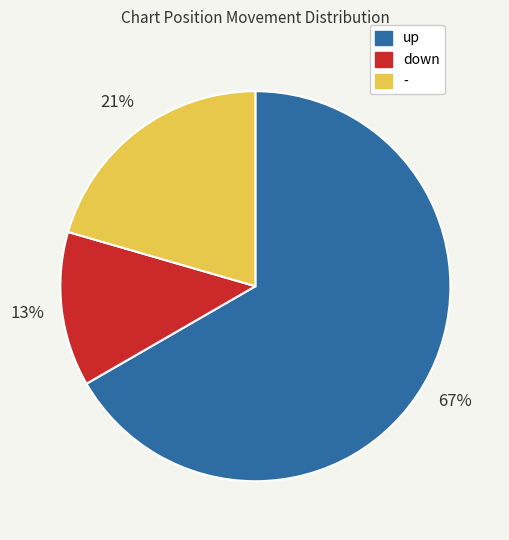

Does any single category account for the majority?

Yes